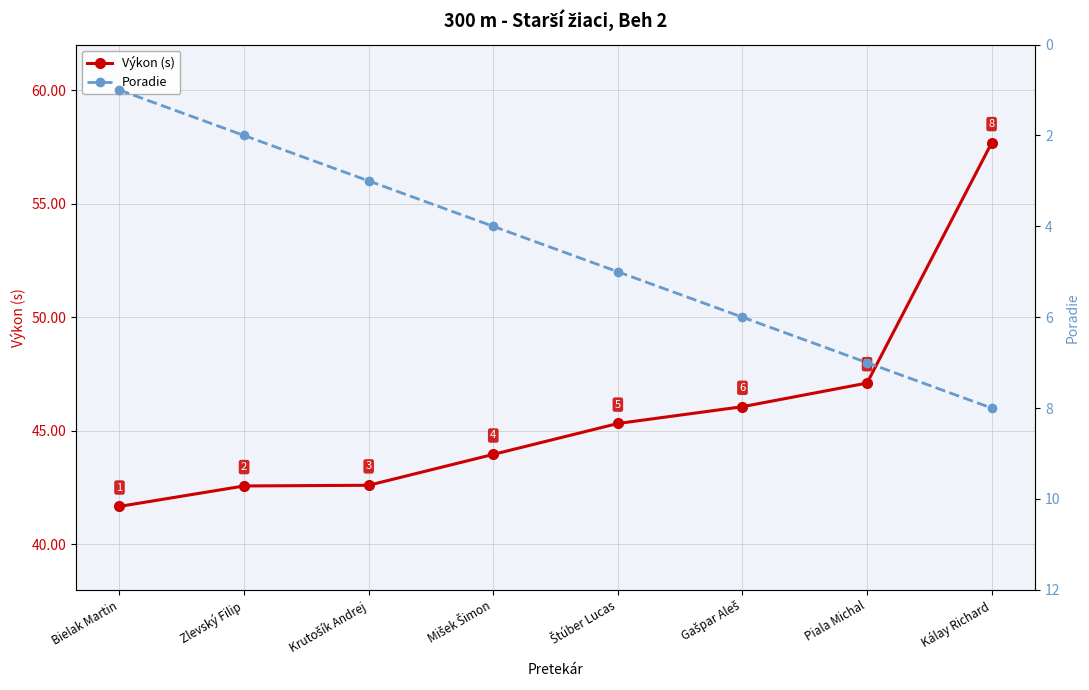

What is the difference between the highest and lowest values at Kálay Richard?

49.7